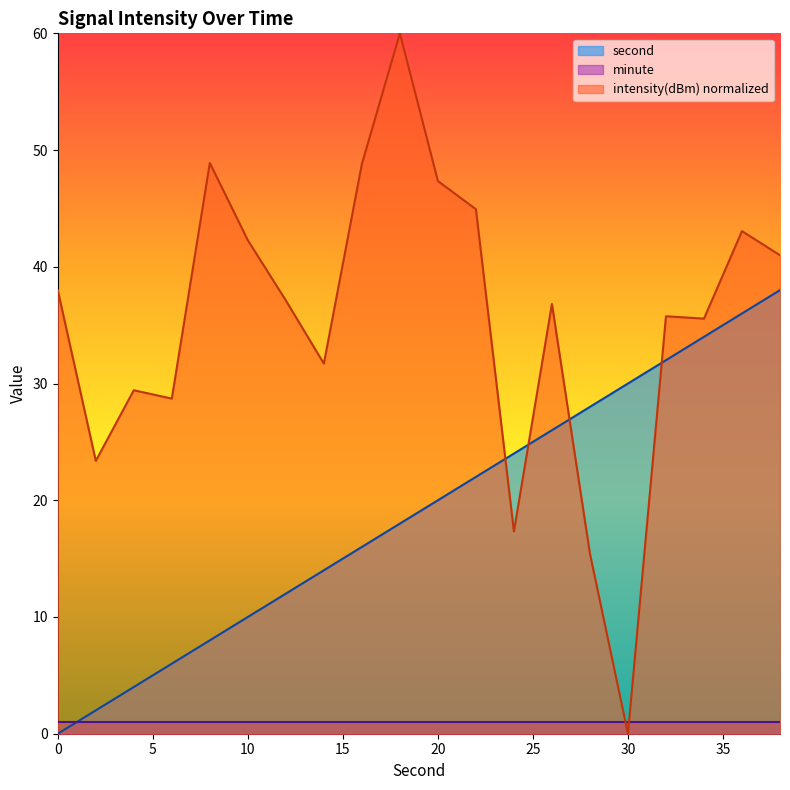

Between 8 and 22, which series saw the biggest shift?

second